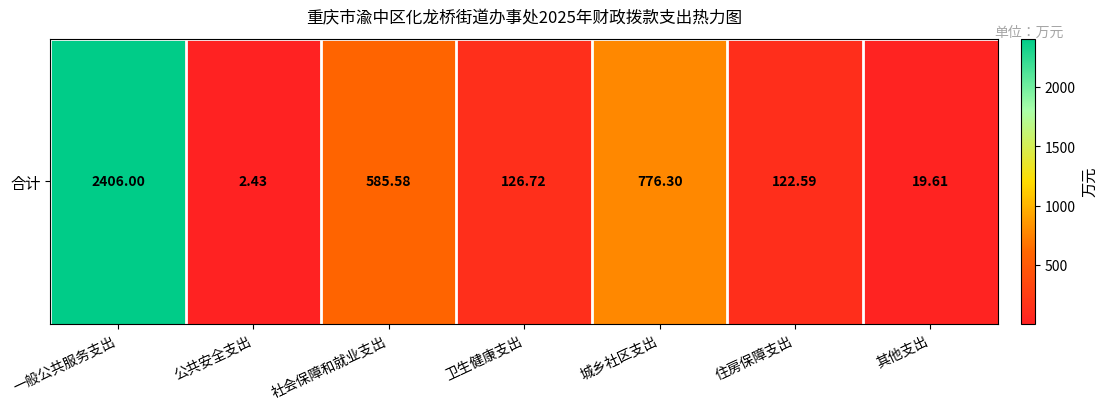

True or false: the data shows 776.3 at 城乡社区支出.

True